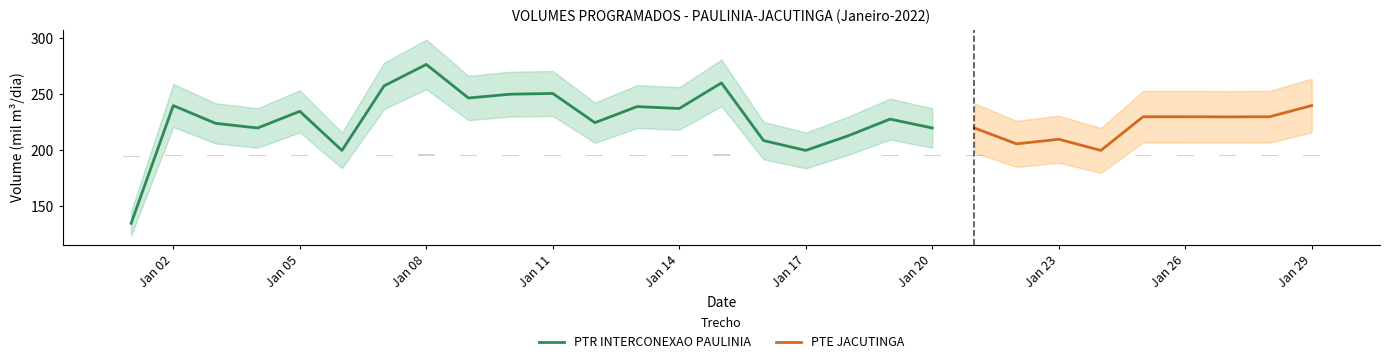

At which label does PTR INTERCONEXAO PAULINIA first exceed 229?

2022-01-02